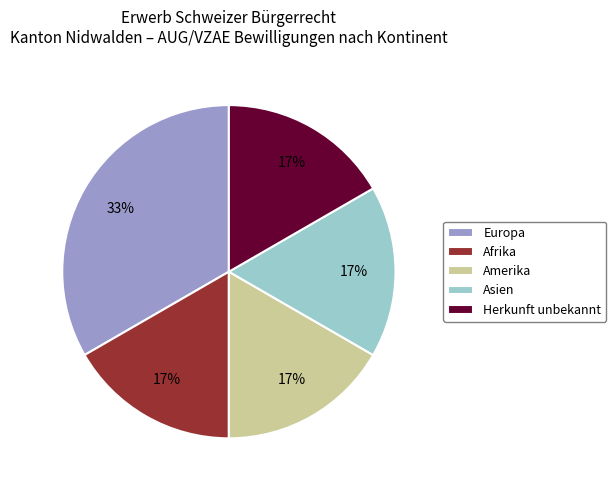

What percentage is the Herkunft unbekannt slice, to the nearest percent?

17%